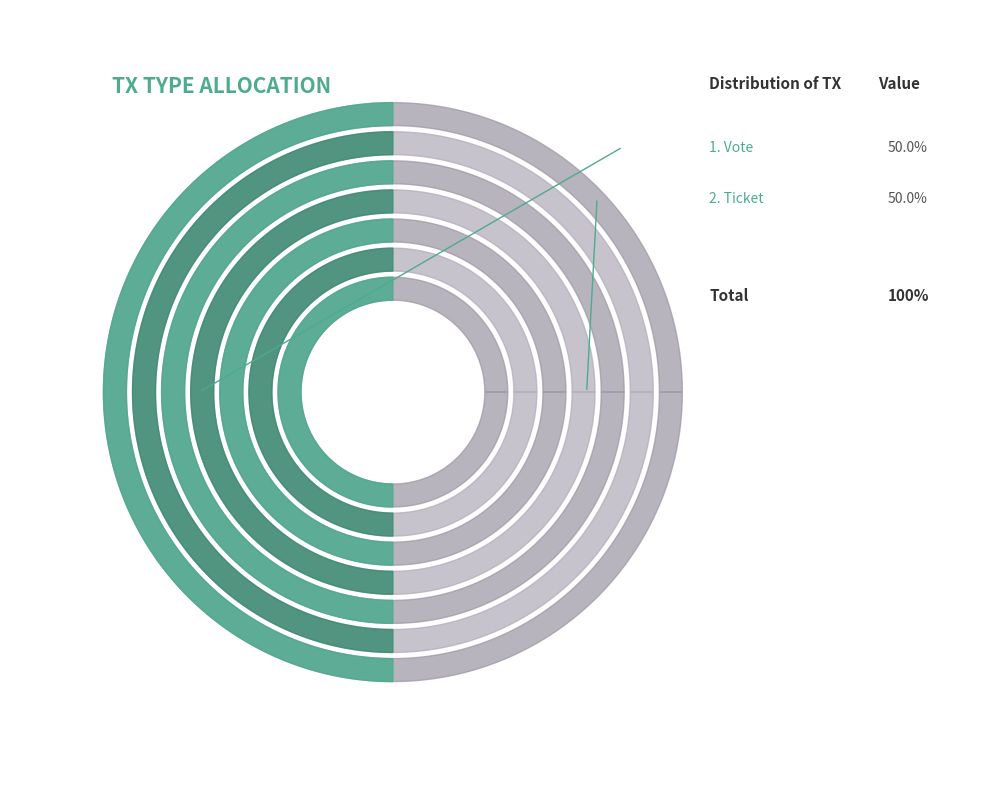

To the nearest percent, what is the average slice percentage?

50%